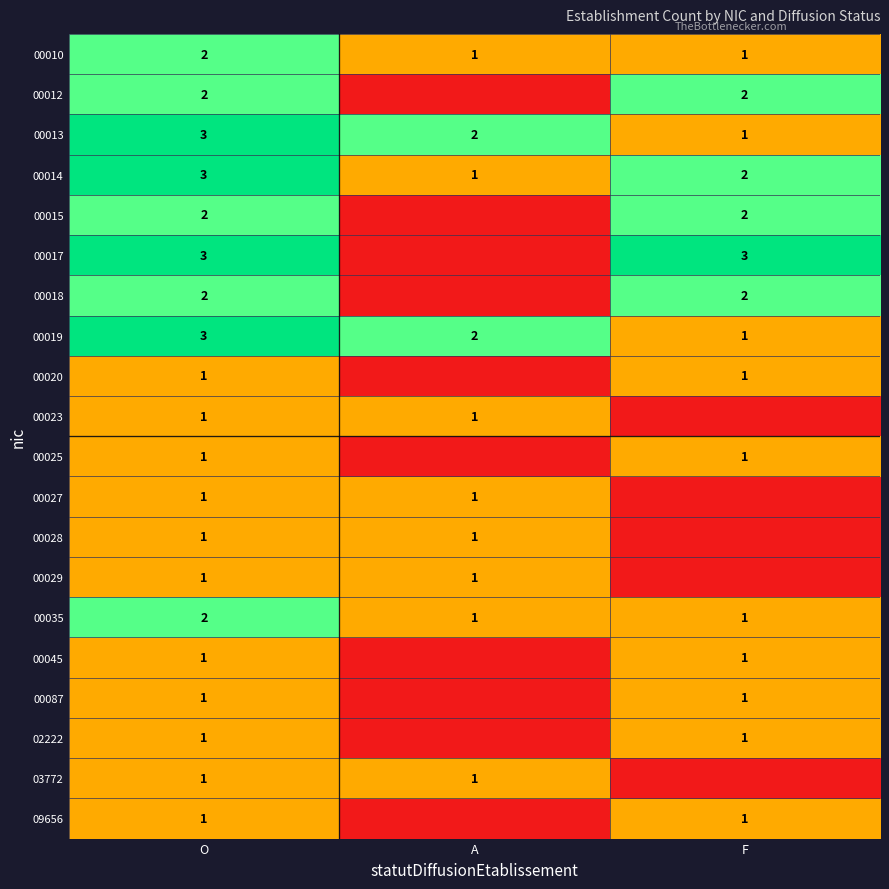

What is the spread (max minus min) of values at F?

3